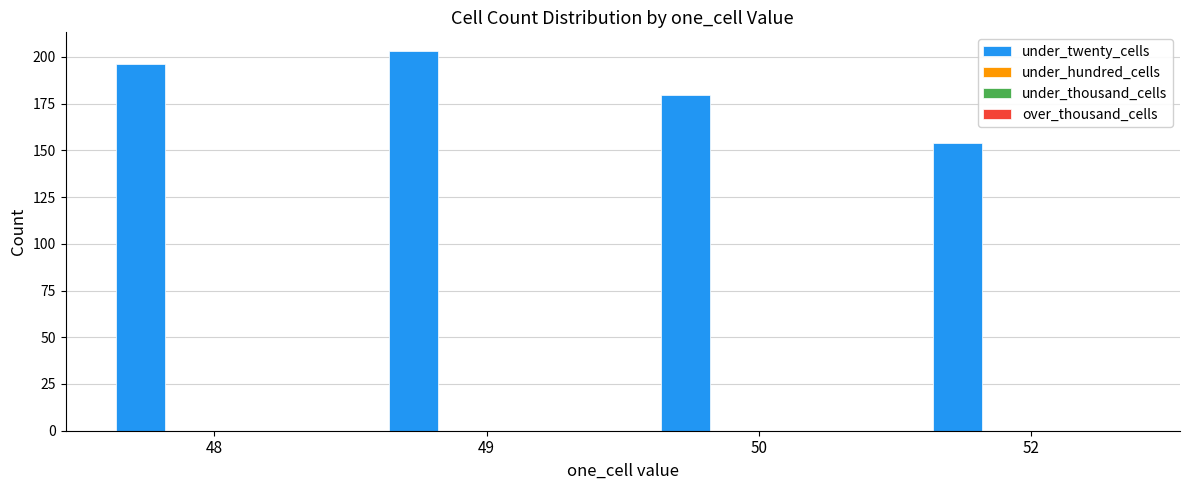

What is the value of the 3rd bar from the left?

179.6